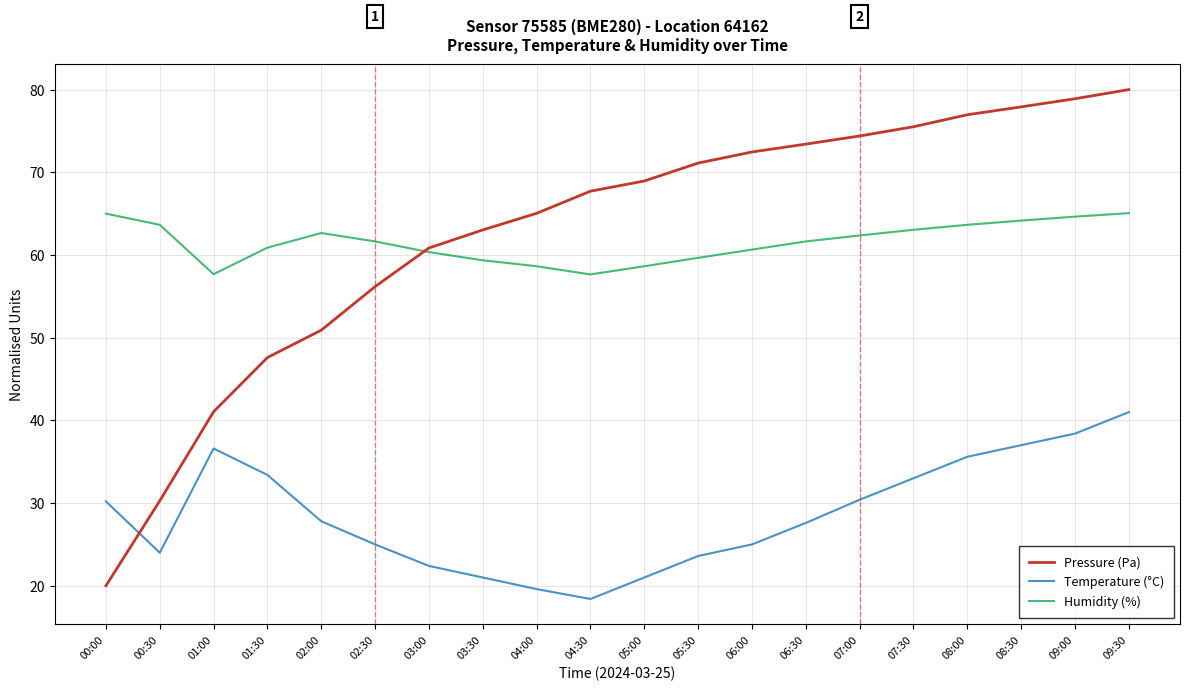

What is the sum of the Humidity (%) values at 08:30 and 07:00?

126.5